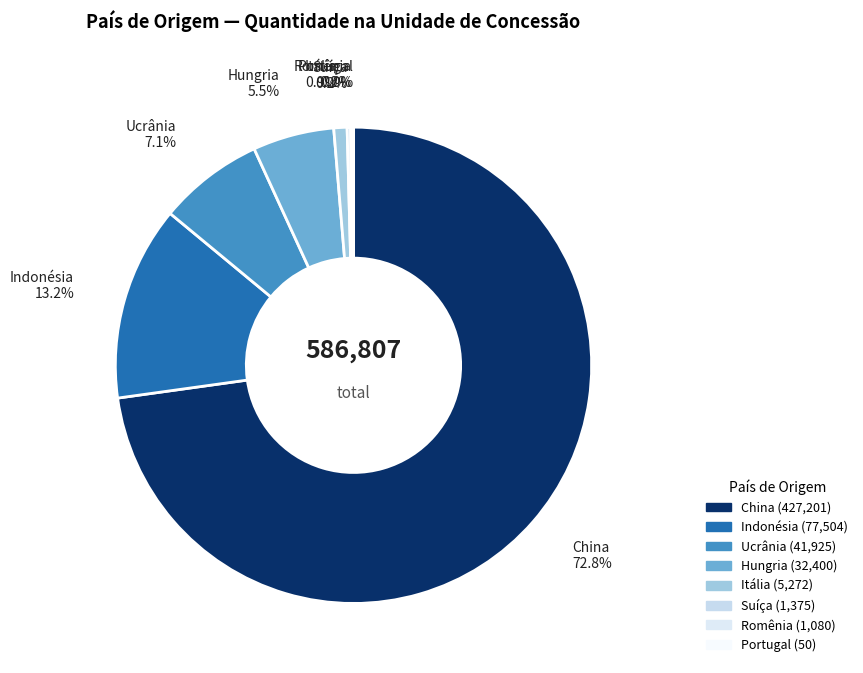

Which slice is the largest?

China